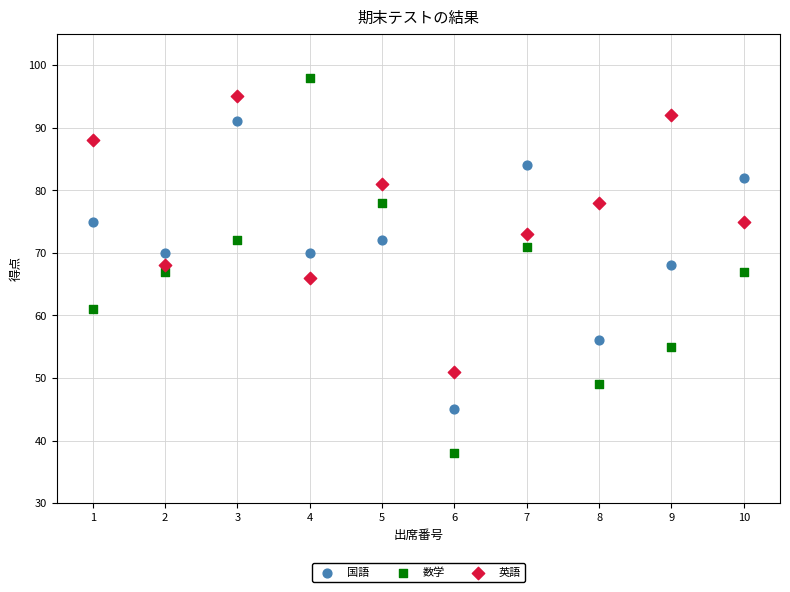

What is the X range (max minus min) for the scatter plot?

9